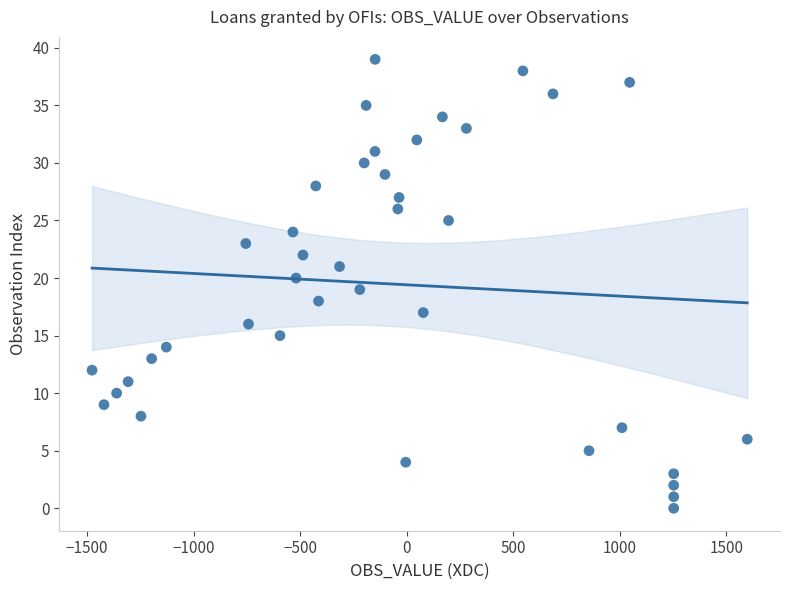

What is the range of Y values (max minus min)?

39